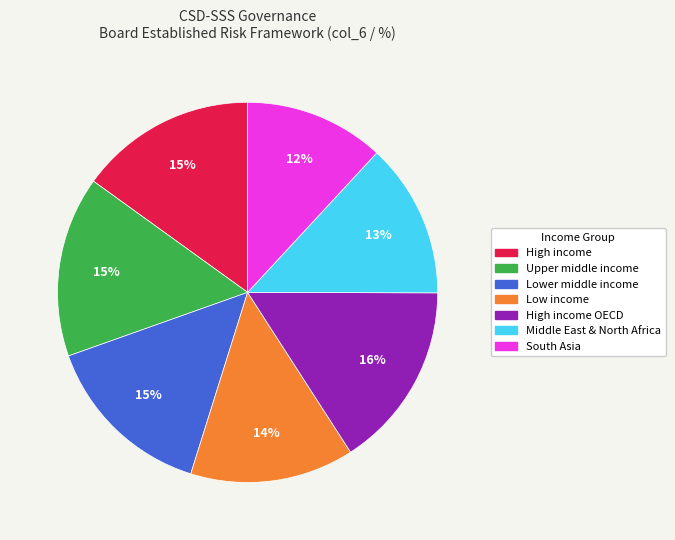

How many slices are in this pie chart?

7